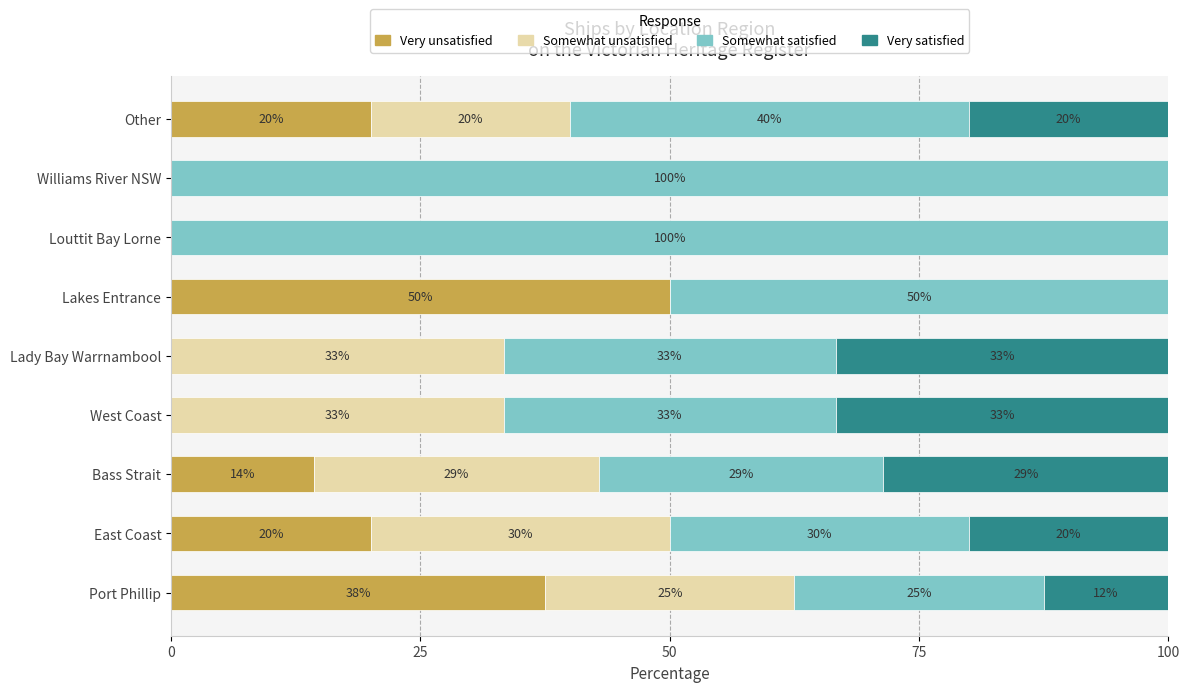

Which category has the highest value in the Very unsatisfied series?

Lakes Entrance